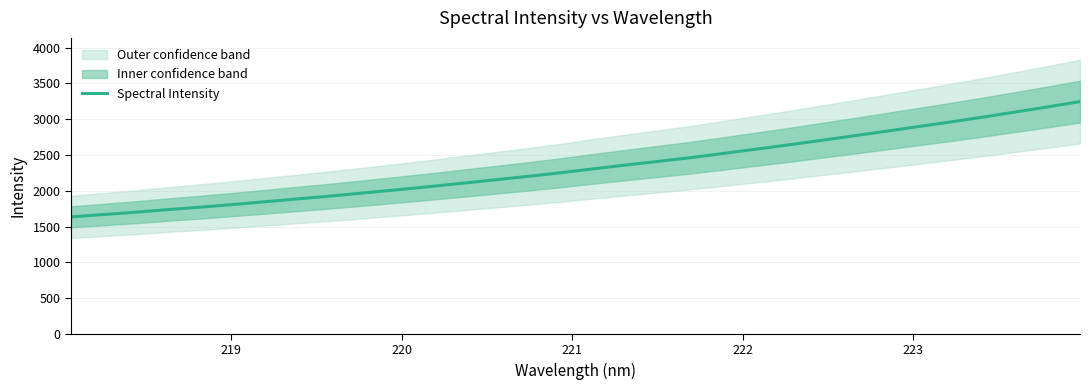

What is the difference between the maximum and second lowest values?

1578.7